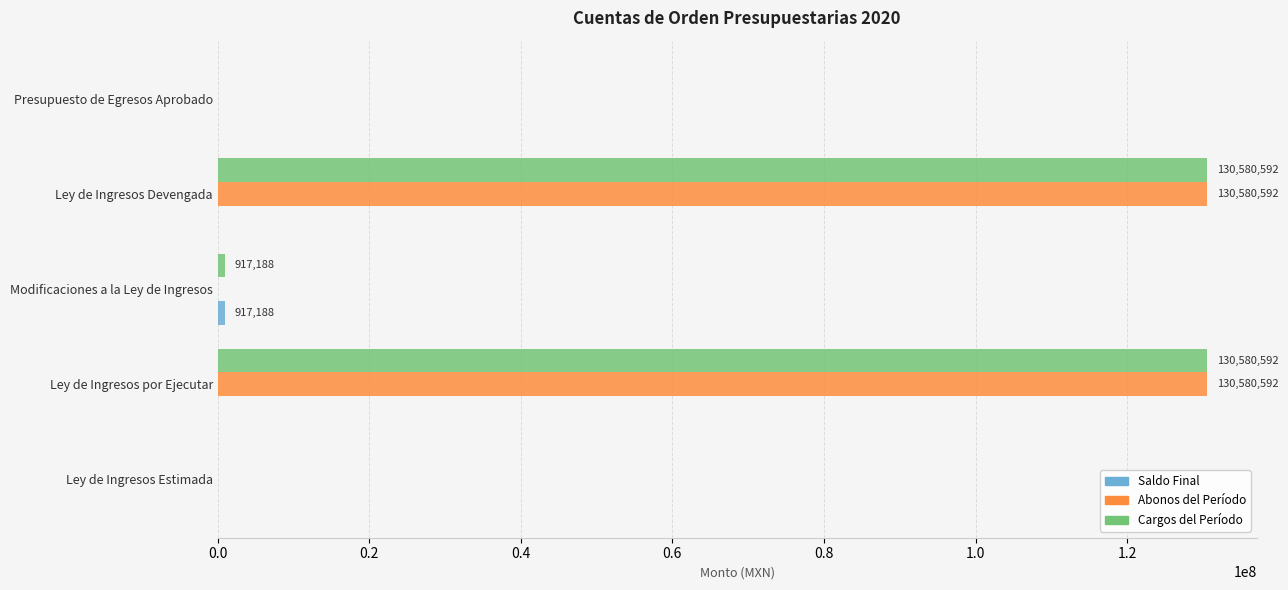

True or false: Cargos del Período has a value of 54530311.5 at Ley de Ingresos por Ejecutar.

False